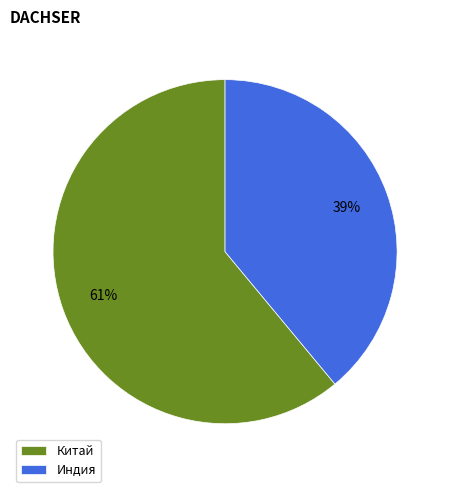

Count the number of slices in the pie.

2